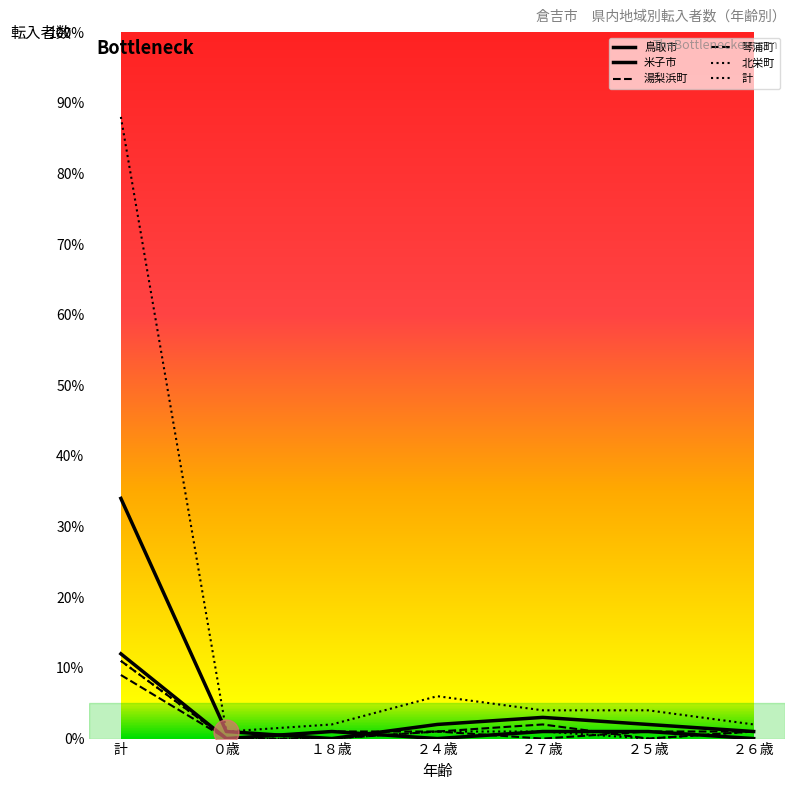

True or false: 計 and 鳥取市 cross at least once.

False